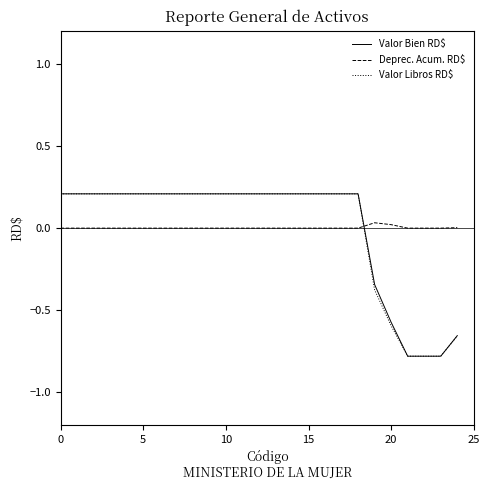

Reading left to right, transcribe all the data shown in this chart.

Valor Bien RD$: 0.2	0.2	0.2	0.2	0.2	0.2	0.2	0.2	0.2	0.2	0.2	0.2	0.2	0.2	0.2	0.2	0.2	0.2	0.2	-0.3	-0.6	-0.8	-0.8	-0.8	-0.7
Deprec. Acum. RD$: -0.0	-0.0	-0.0	-0.0	-0.0	-0.0	-0.0	-0.0	-0.0	-0.0	-0.0	-0.0	-0.0	-0.0	-0.0	-0.0	-0.0	-0.0	-0.0	0.0	0.0	-0.0	-0.0	-0.0	0.0
Valor Libros RD$: 0.2	0.2	0.2	0.2	0.2	0.2	0.2	0.2	0.2	0.2	0.2	0.2	0.2	0.2	0.2	0.2	0.2	0.2	0.2	-0.4	-0.6	-0.8	-0.8	-0.8	-0.7